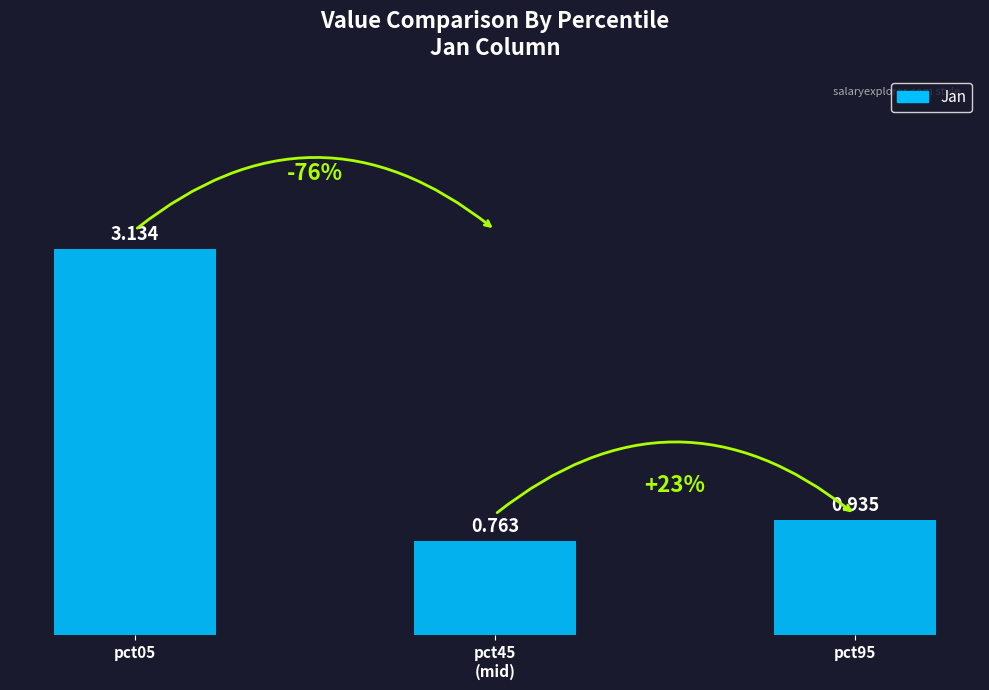

What is the value of the 1st bar from the left?

3.1